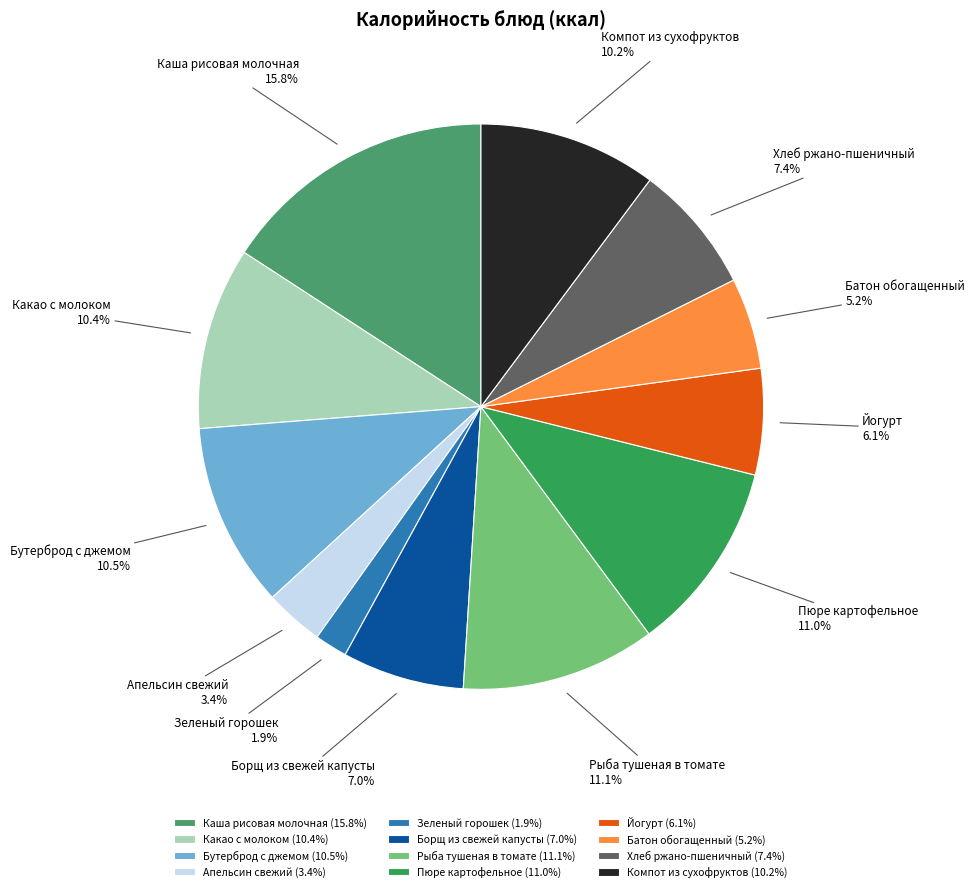

How many segments does this pie chart have?

12